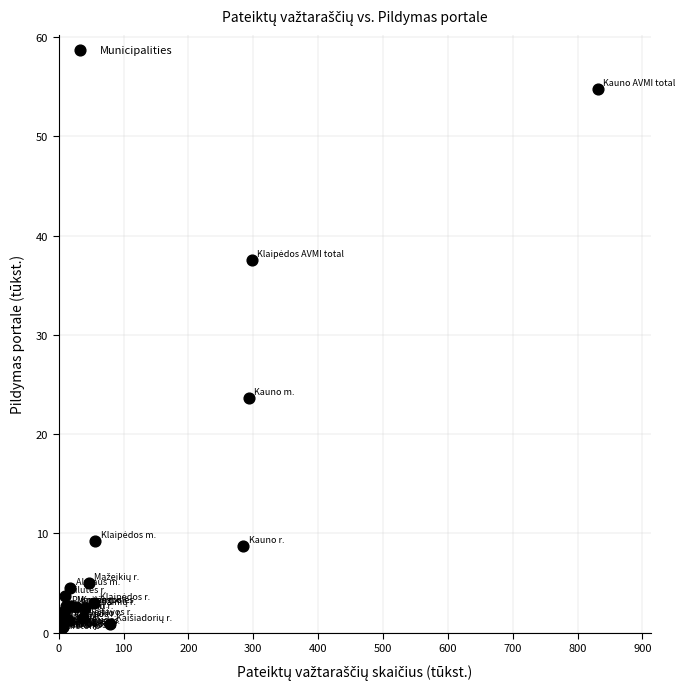

What Y value in the scatter plot is closest to 27?

23.6